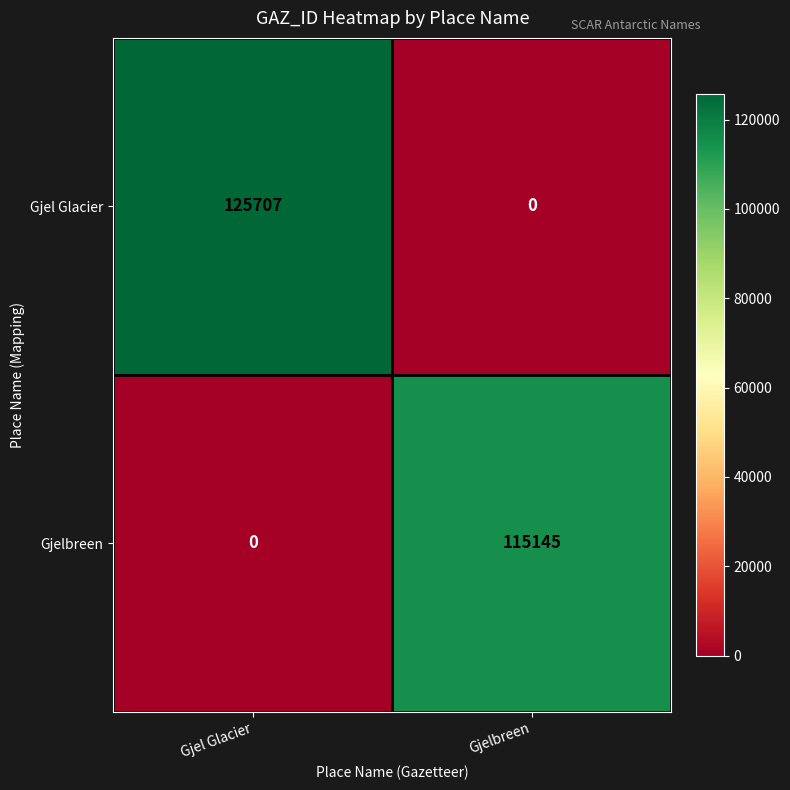

True or false: Gjel Glacier has a value of 0 at Gjelbreen.

True